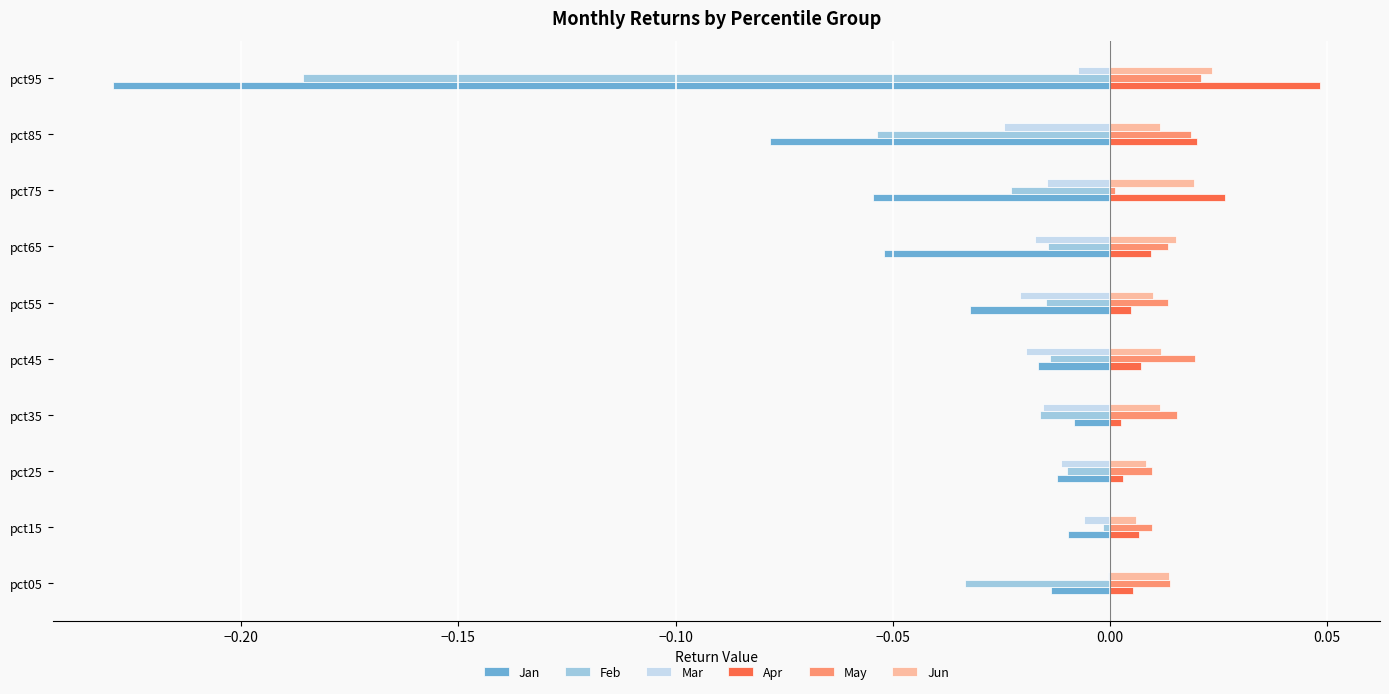

What are all the series names shown in the legend?

Jan, Feb, Mar, Apr, May, Jun